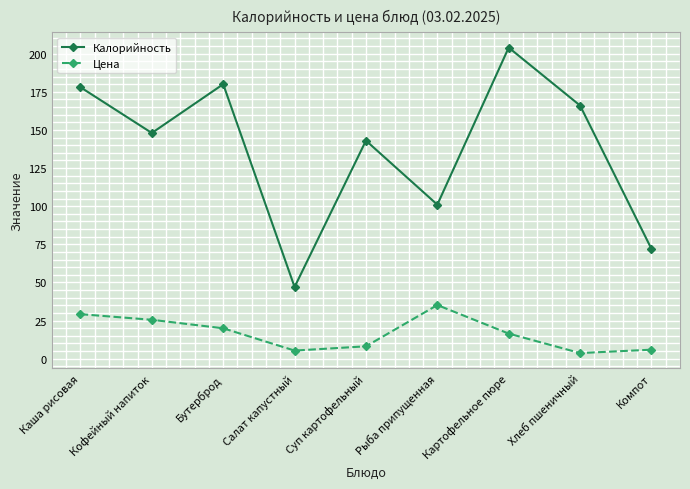

What is the sum of all Цена values?

149.2